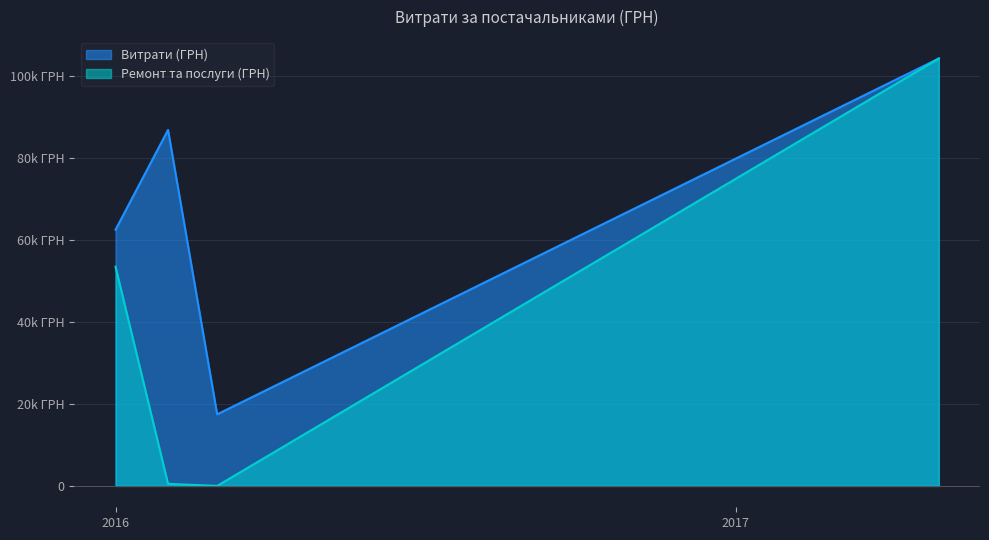

List the series in order of their peak value, highest first.

Витрати (ГРН), Ремонт та послуги (ГРН)